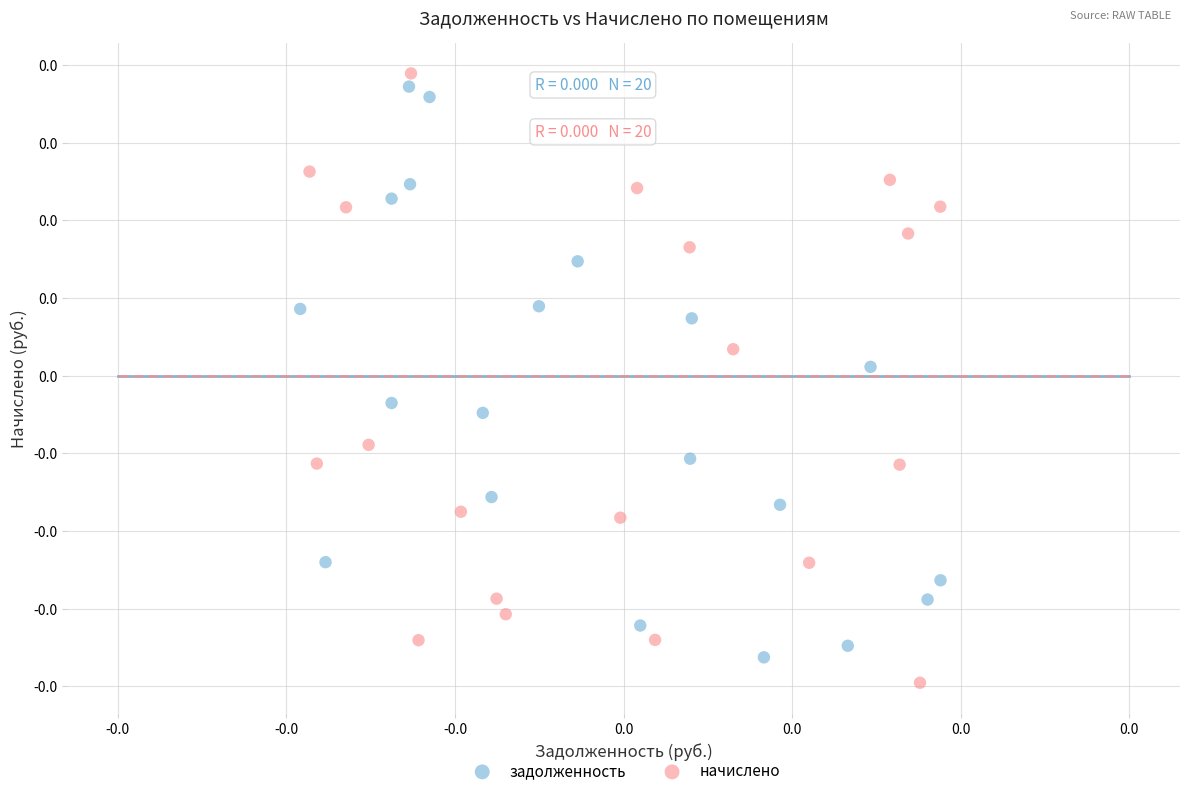

What are all the series names shown in the legend?

задолженность, начислено